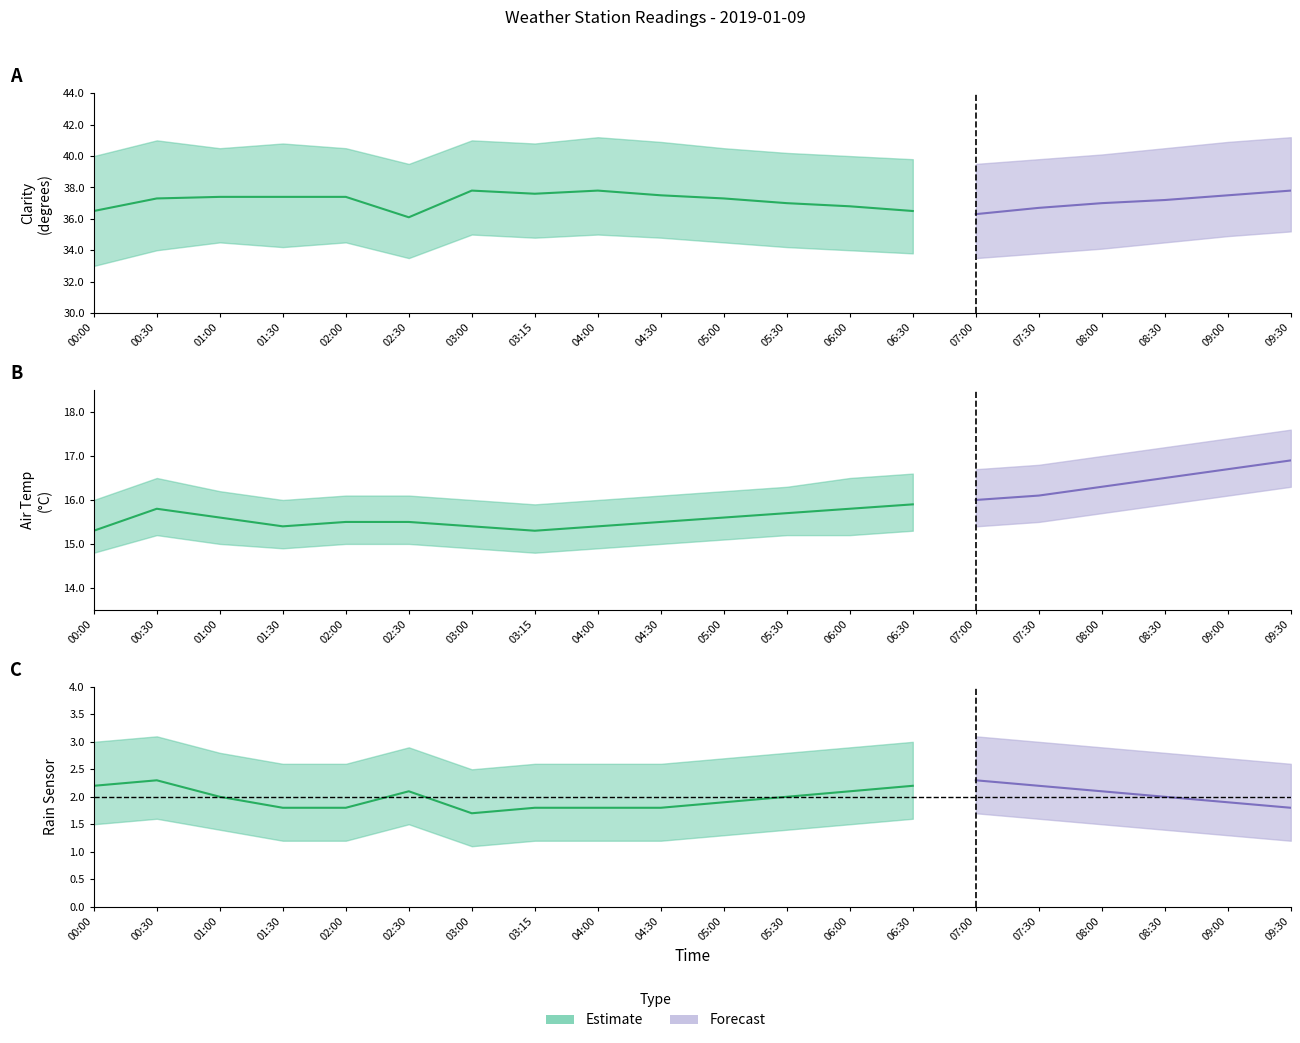

Which label corresponds to the smallest value in the chart?

03:00